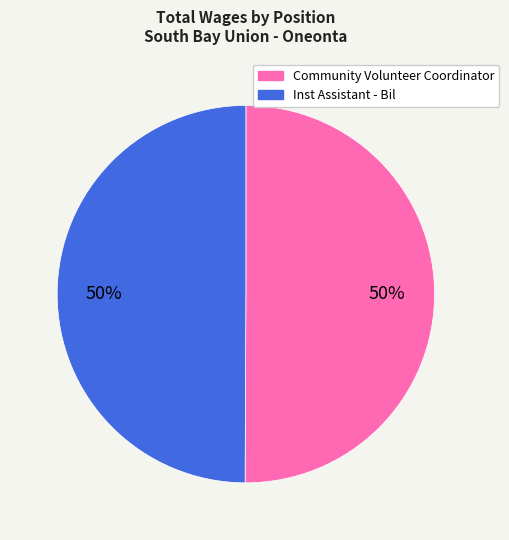

Is the sum of Community Volunteer Coordinator and Inst Assistant - Bil greater than half?

Yes